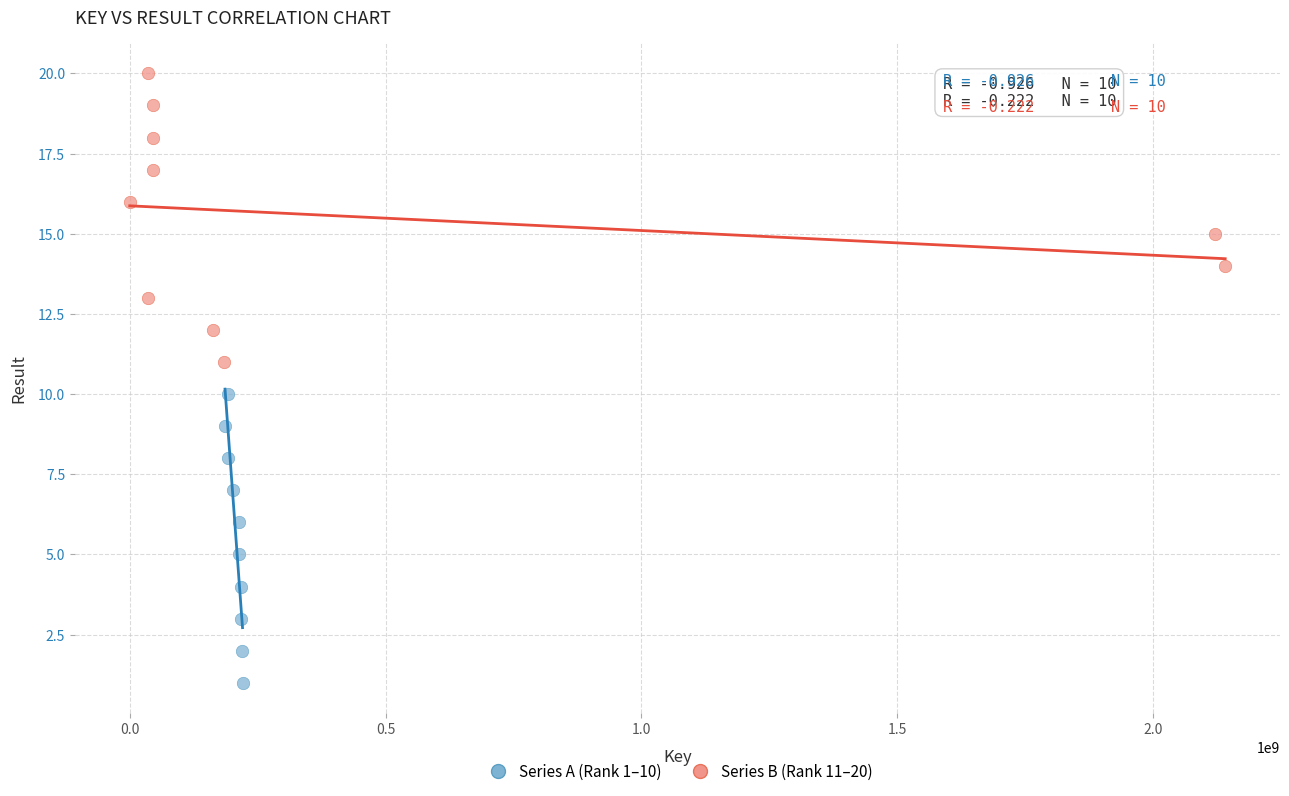

Which series contains the lowest Y value?

Series A (Rank 1–10)